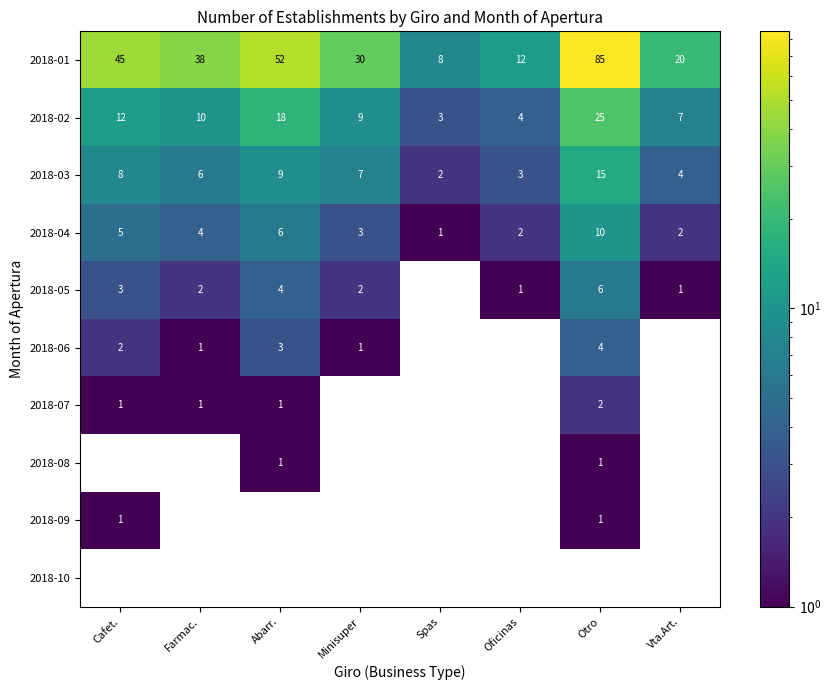

At Minisuper, list the series in order from smallest to largest.

2018-06, 2018-07, 2018-08, 2018-09, 2018-10, 2018-05, 2018-04, 2018-03, 2018-02, 2018-01